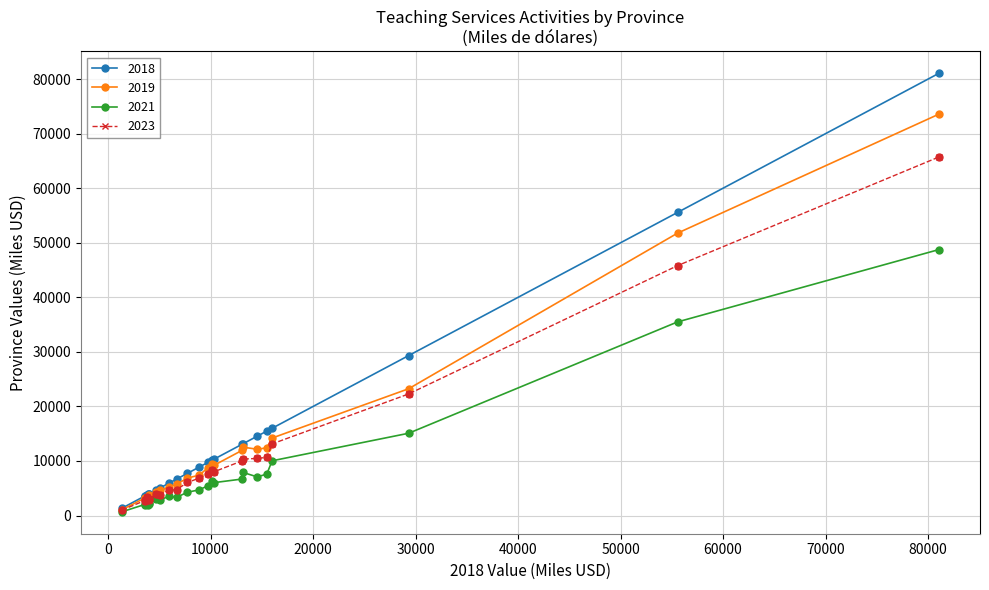

What are all the series names shown in the legend?

2018, 2019, 2021, 2023